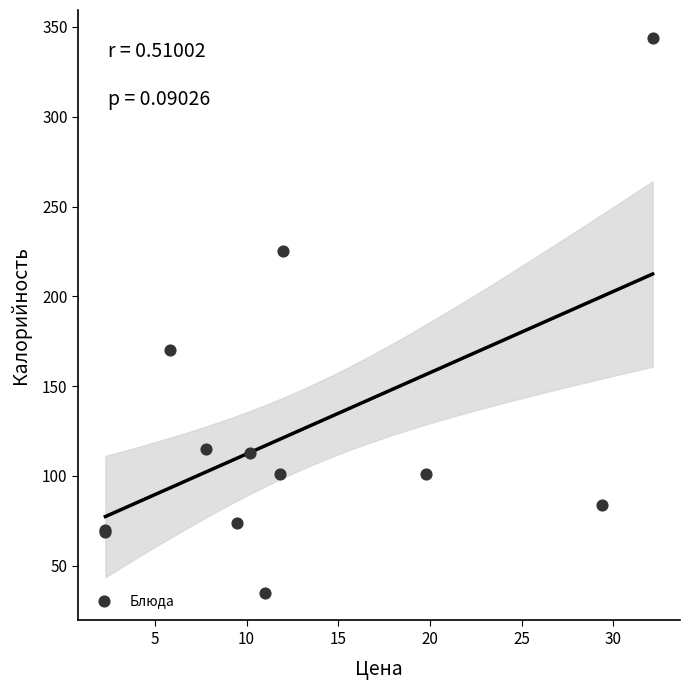

What Y value in the scatter plot is closest to 189?

170